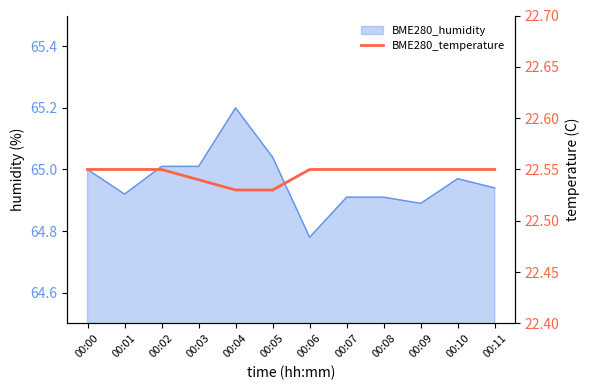

Which category has the lowest value across all series?

00:04